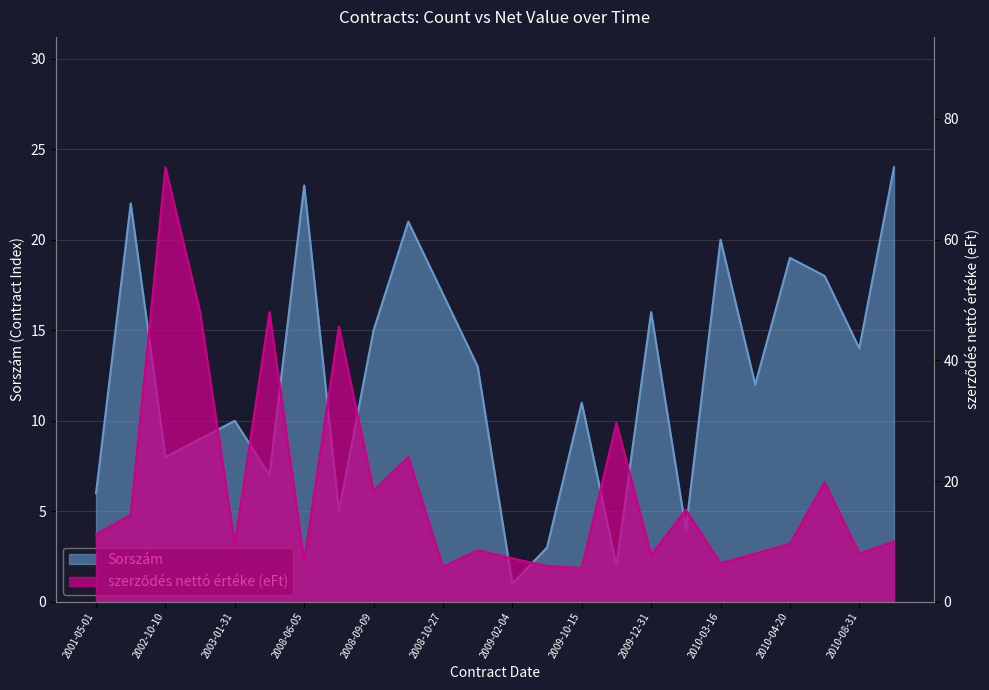

The Sorszám series shows 2.5 at 2008-09-09. True or false?

False